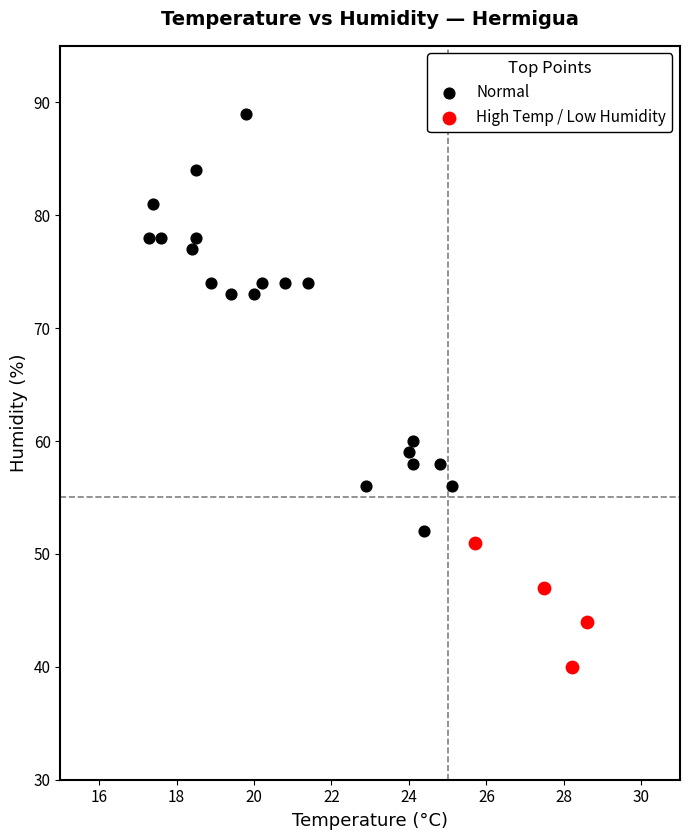

Which series contains the lowest Y value?

High Temp / Low Humidity